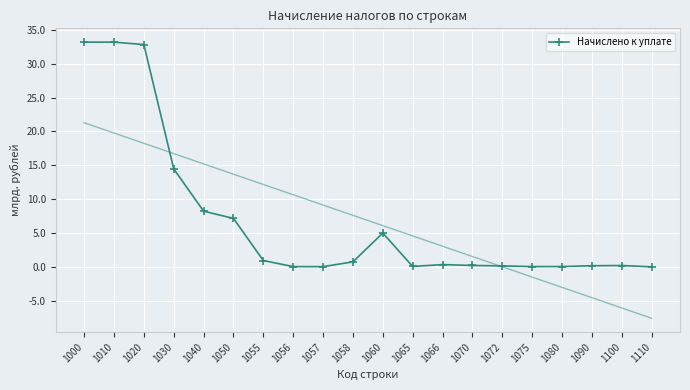

What is the change in value from 1000 to 1060?

-28186922127